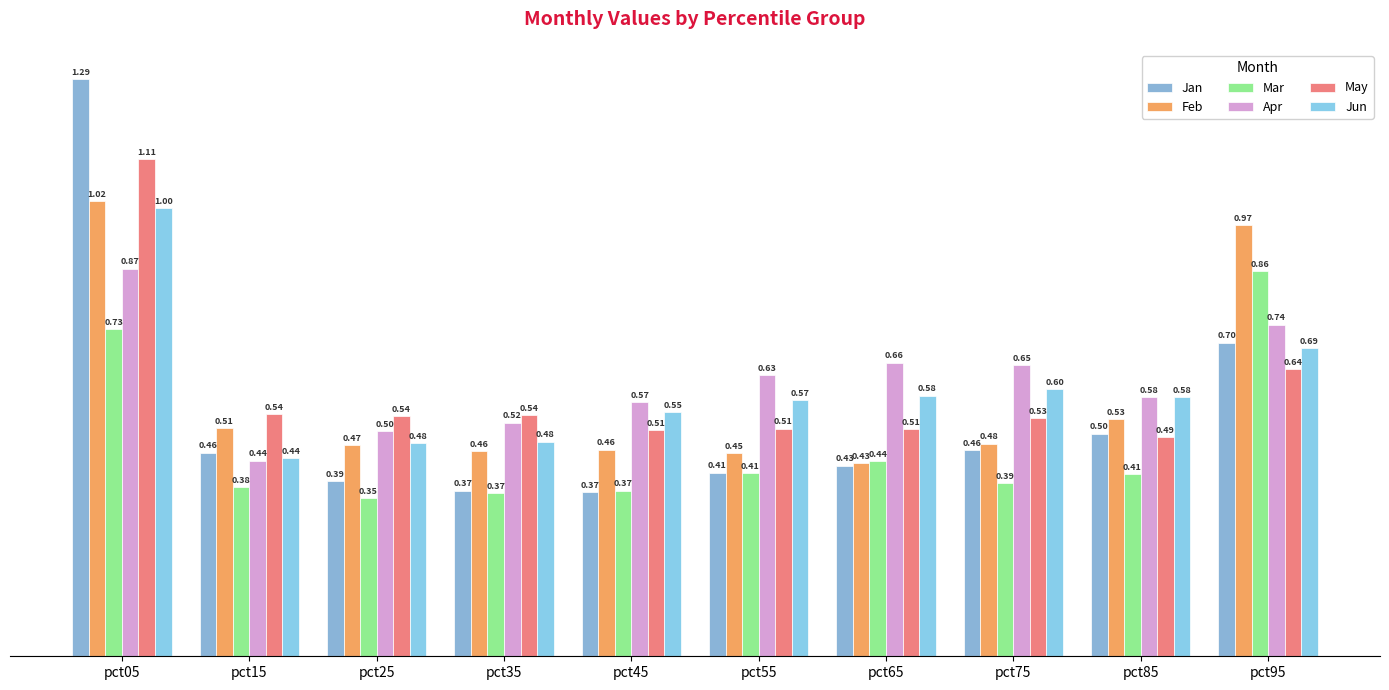

Between pct15 and pct55, which is larger?

pct15